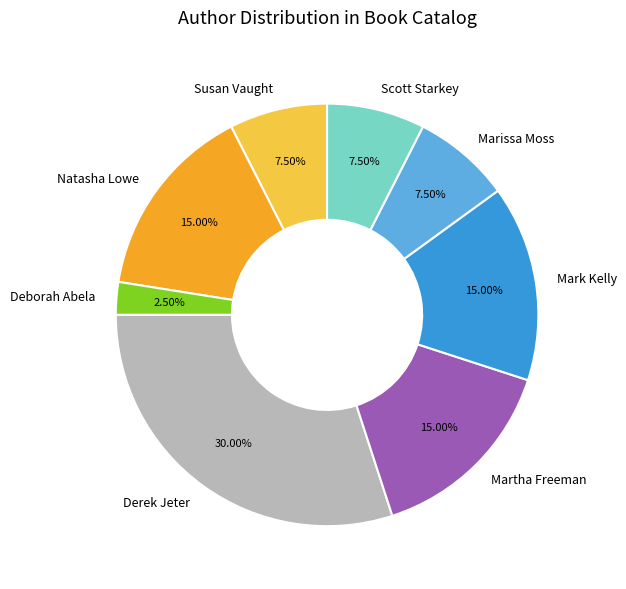

How many segments does this pie chart have?

8